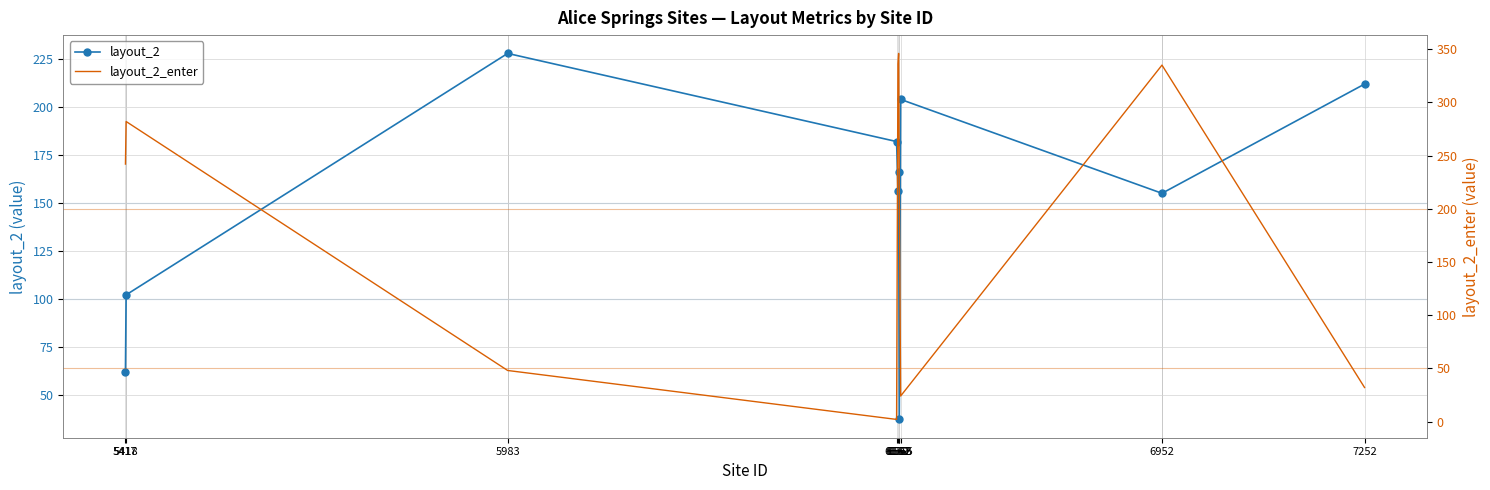

What is the difference between the maximum and minimum values in the layout_2_enter series?

344